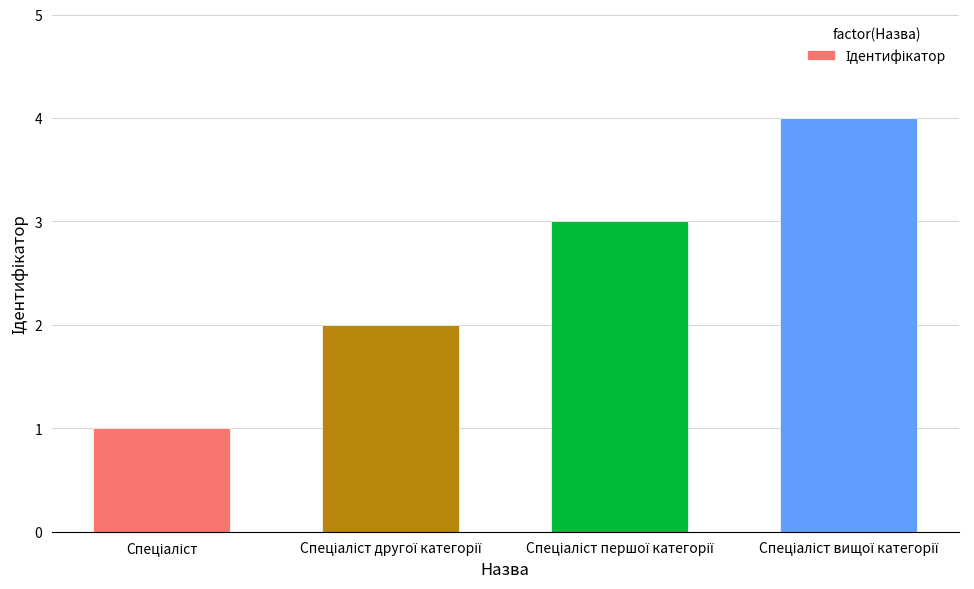

What is the difference between the maximum and minimum values?

3